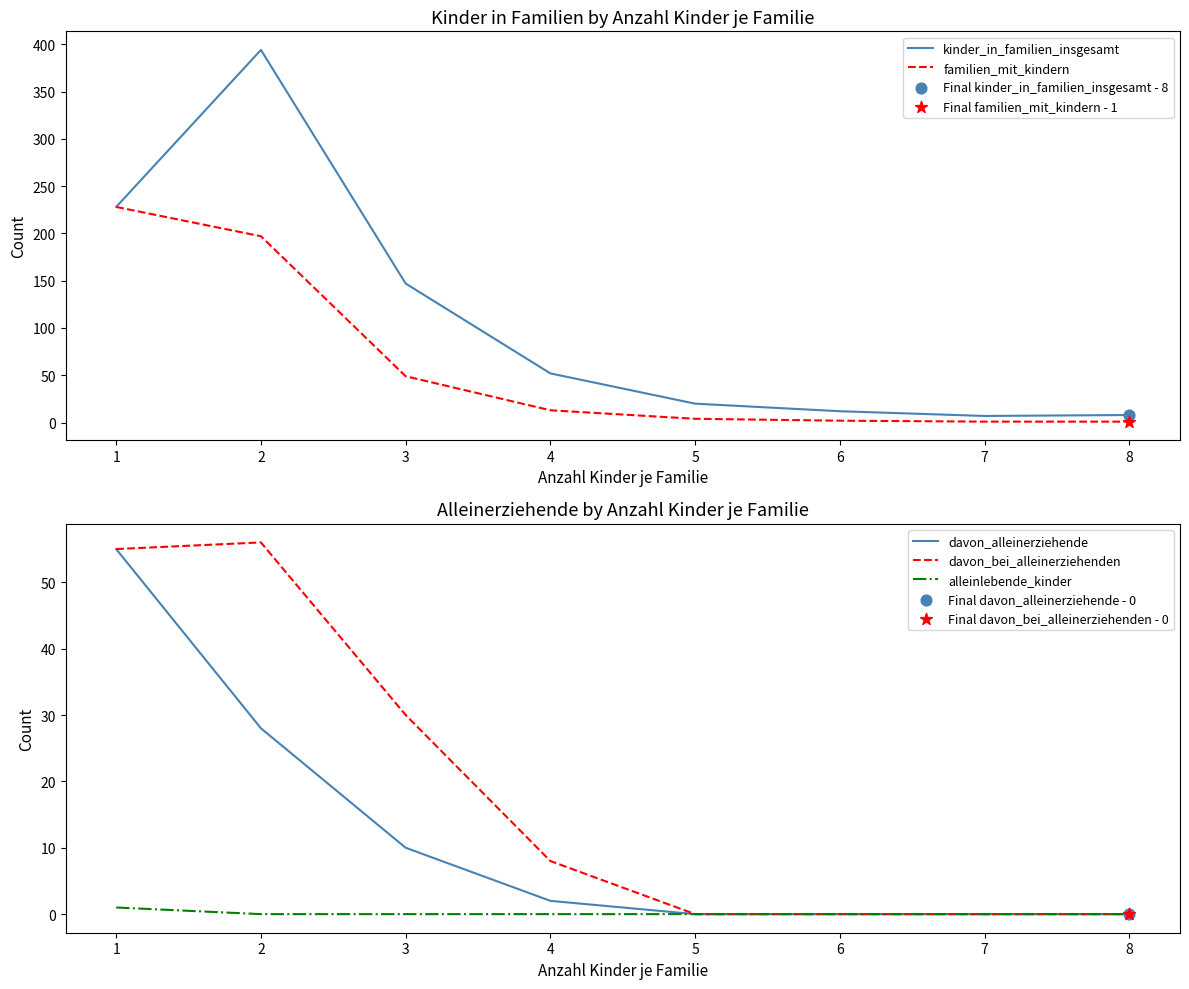

Which series has the largest Y range (max minus min)?

kinder_in_familien_insgesamt